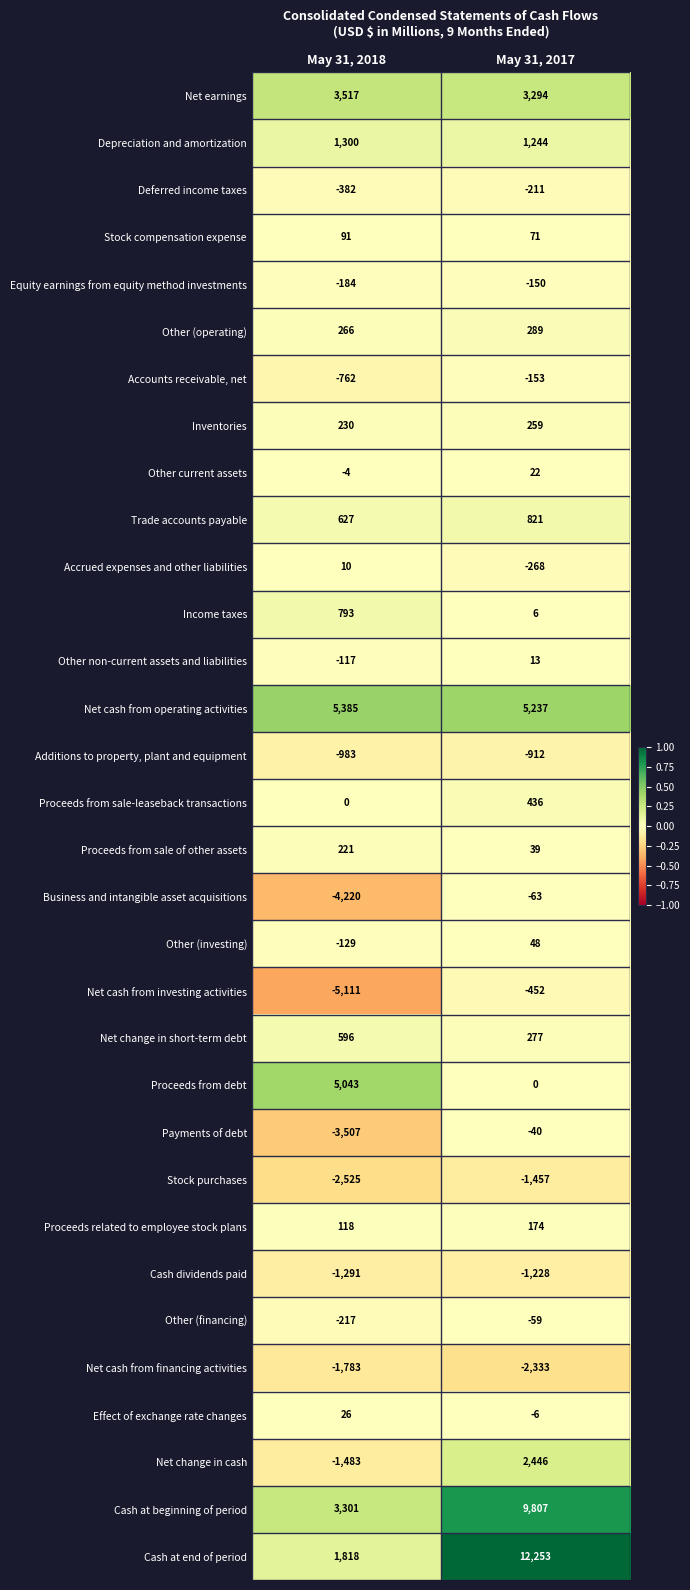

The value of Additions to property, plant and equipment at May 31, 2018 is -983. True or false?

True